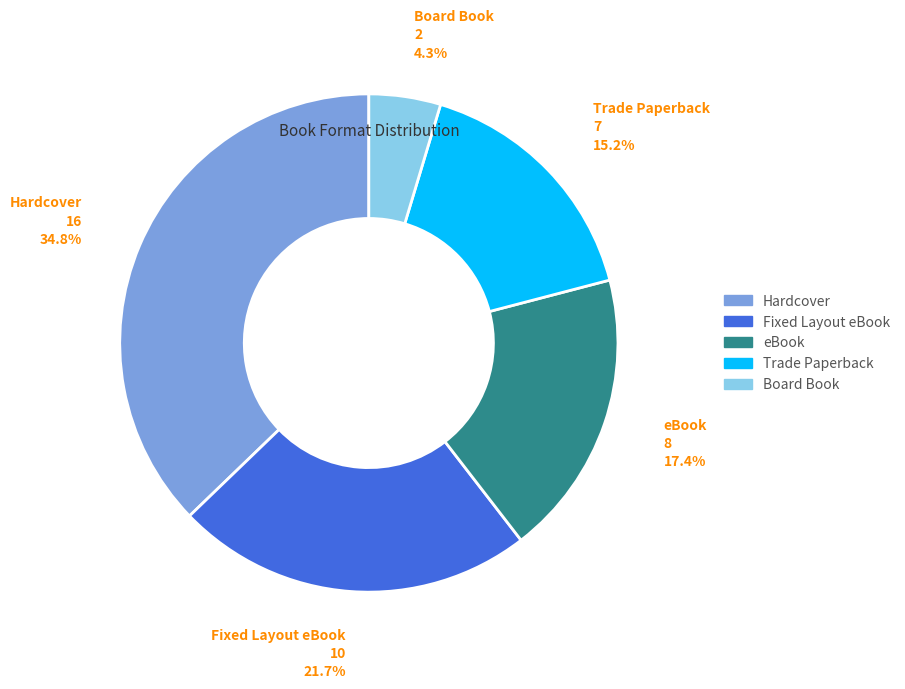

True or false: Board Book accounts for 1% of the total.

False